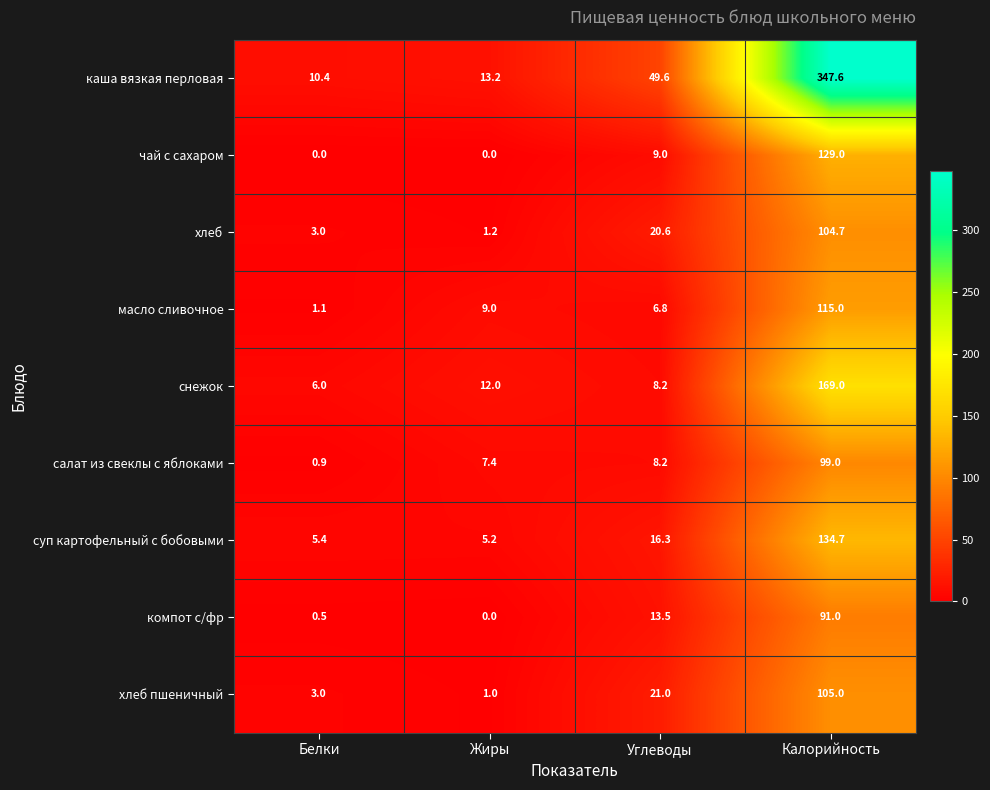

What is the difference between the highest and lowest values at Жиры?

13.2